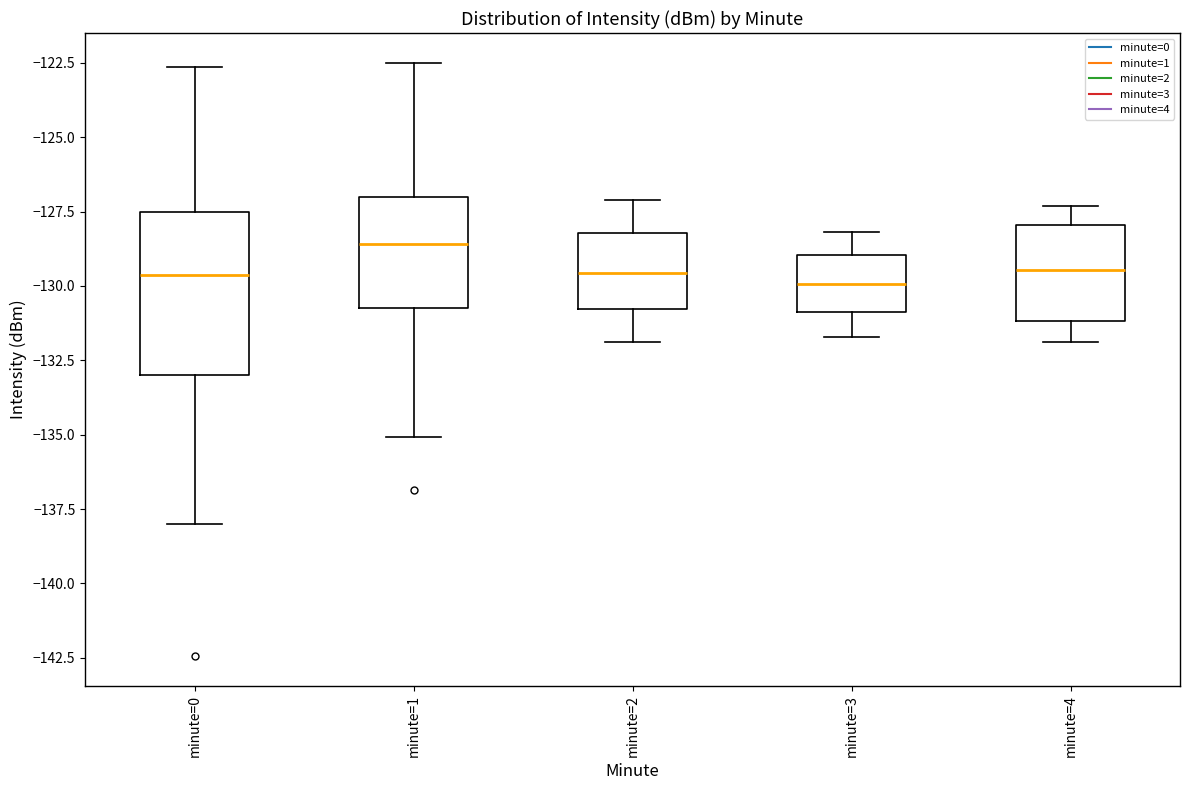

Comparing the boxes themselves (not the whiskers), which one is the tallest?

minute=0